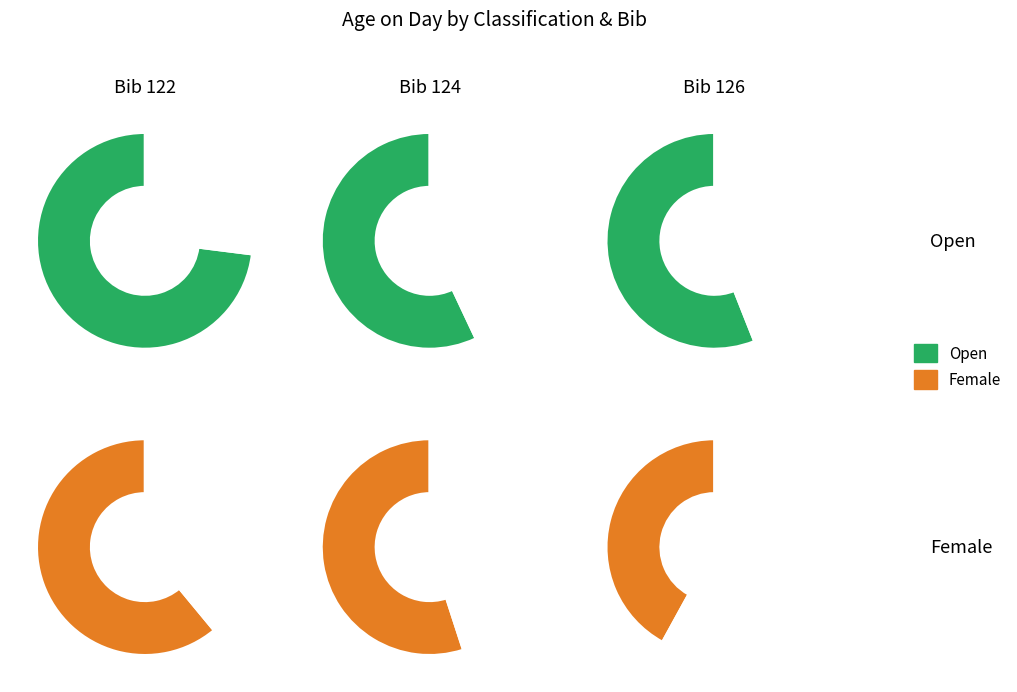

To the nearest percent, what percentage of the pie is 124?

31%